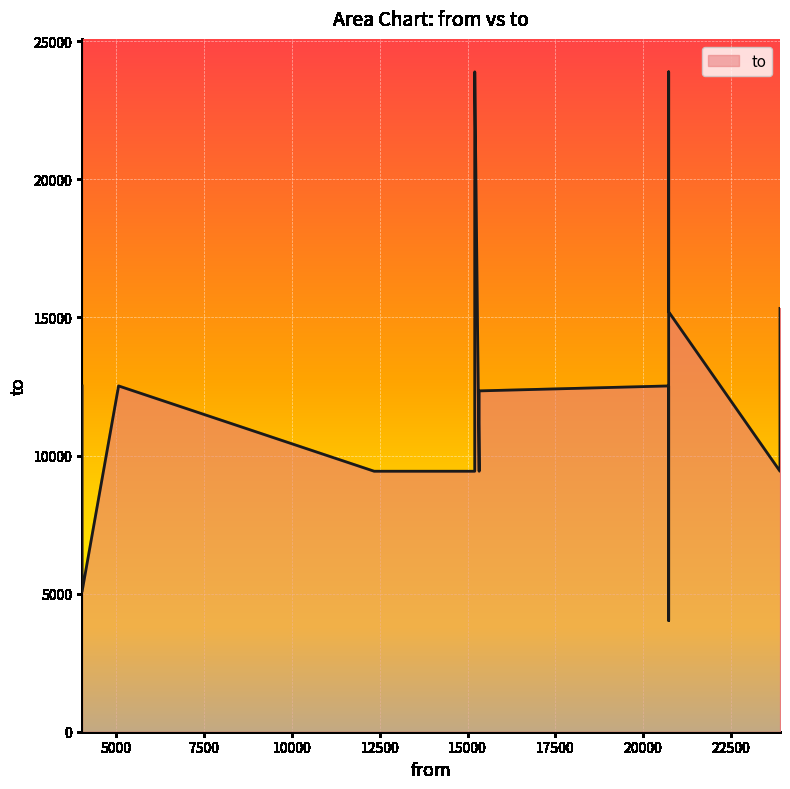

At which label does the data first exceed 12342?

5067